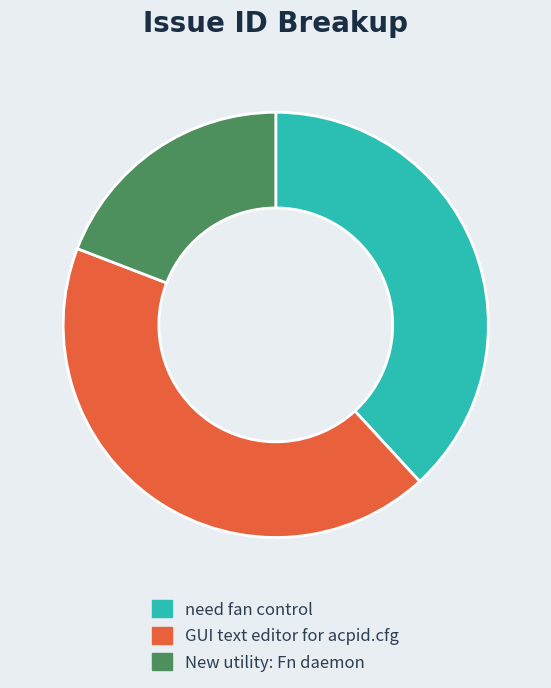

How many slices are in this pie chart?

3